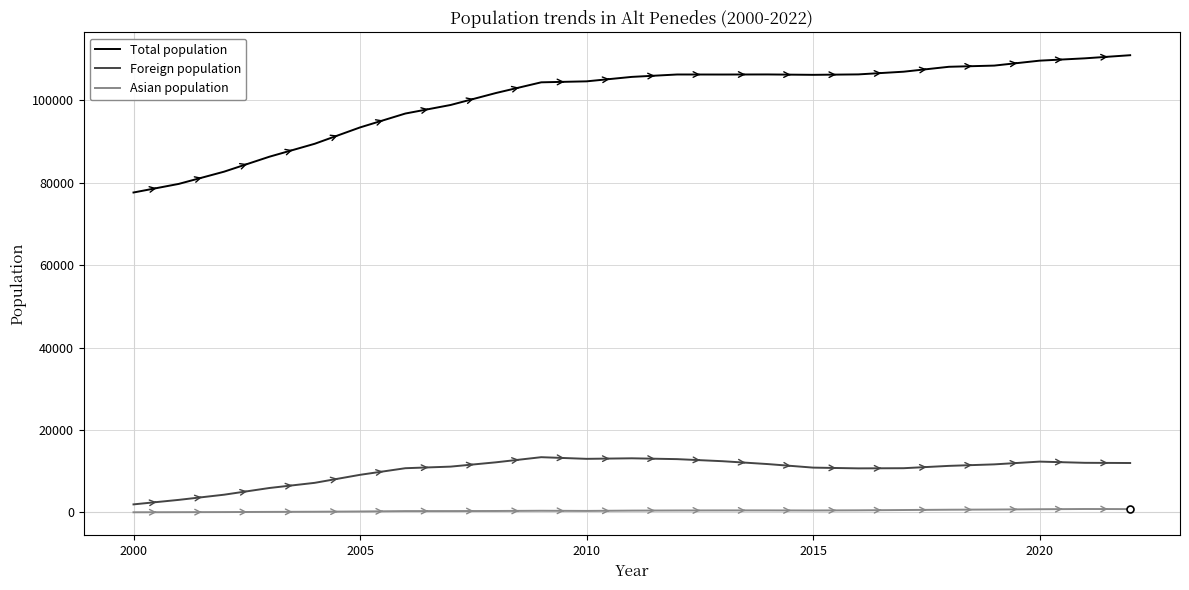

True or false: Asian population and Total population cross at least once.

False